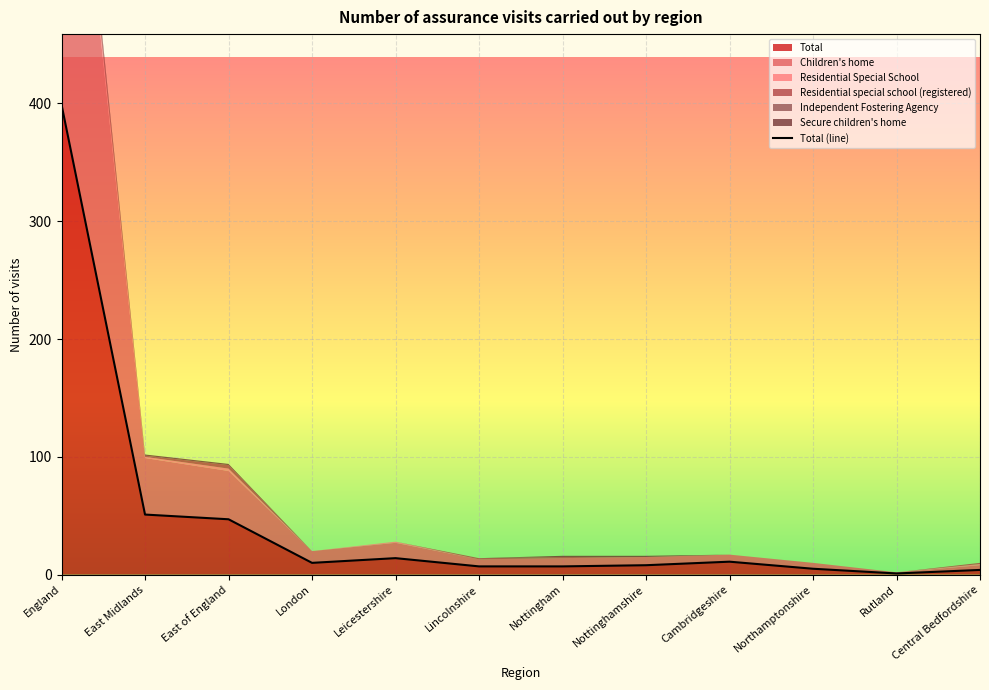

Which category has the highest value across all series?

England